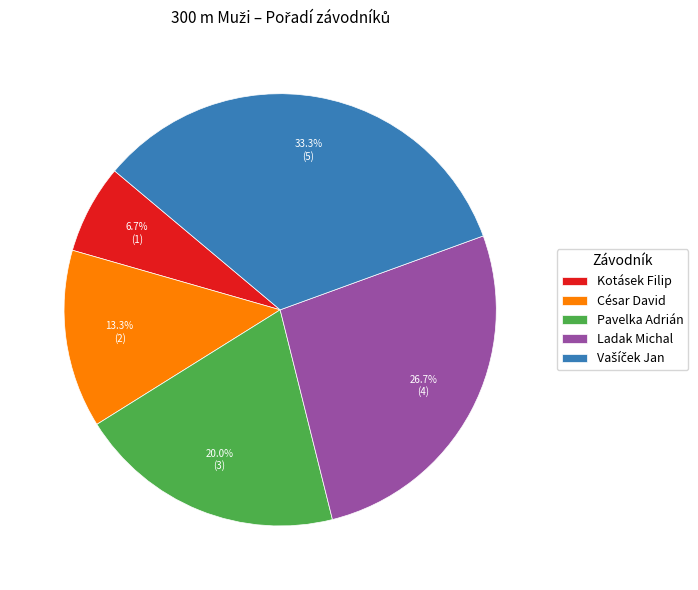

Which category has the smallest portion of the pie?

Kotásek Filip